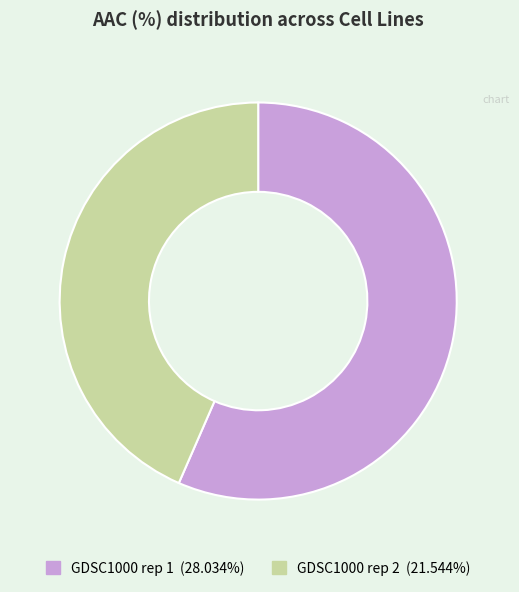

What is the majority slice?

GDSC1000 rep 1